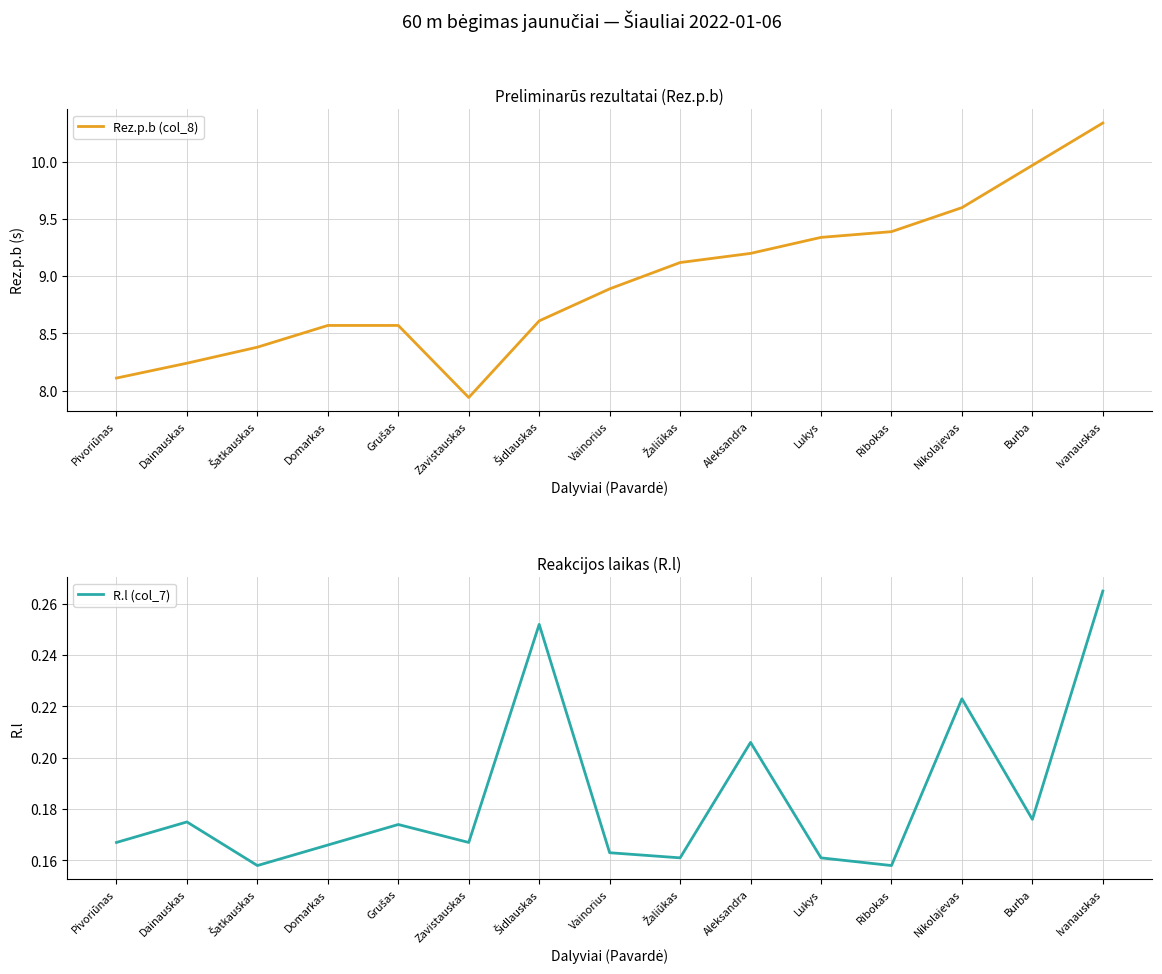

Does the chart display data point markers on the line(s)?

No